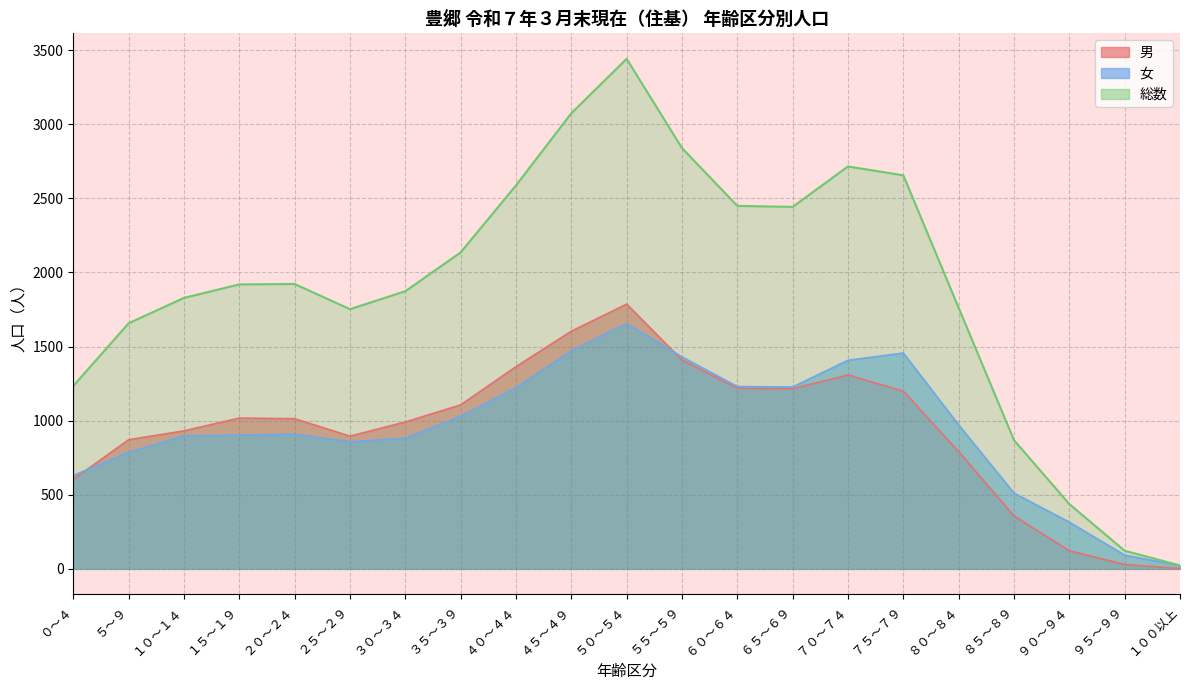

Does the chart have visible grid lines?

Yes